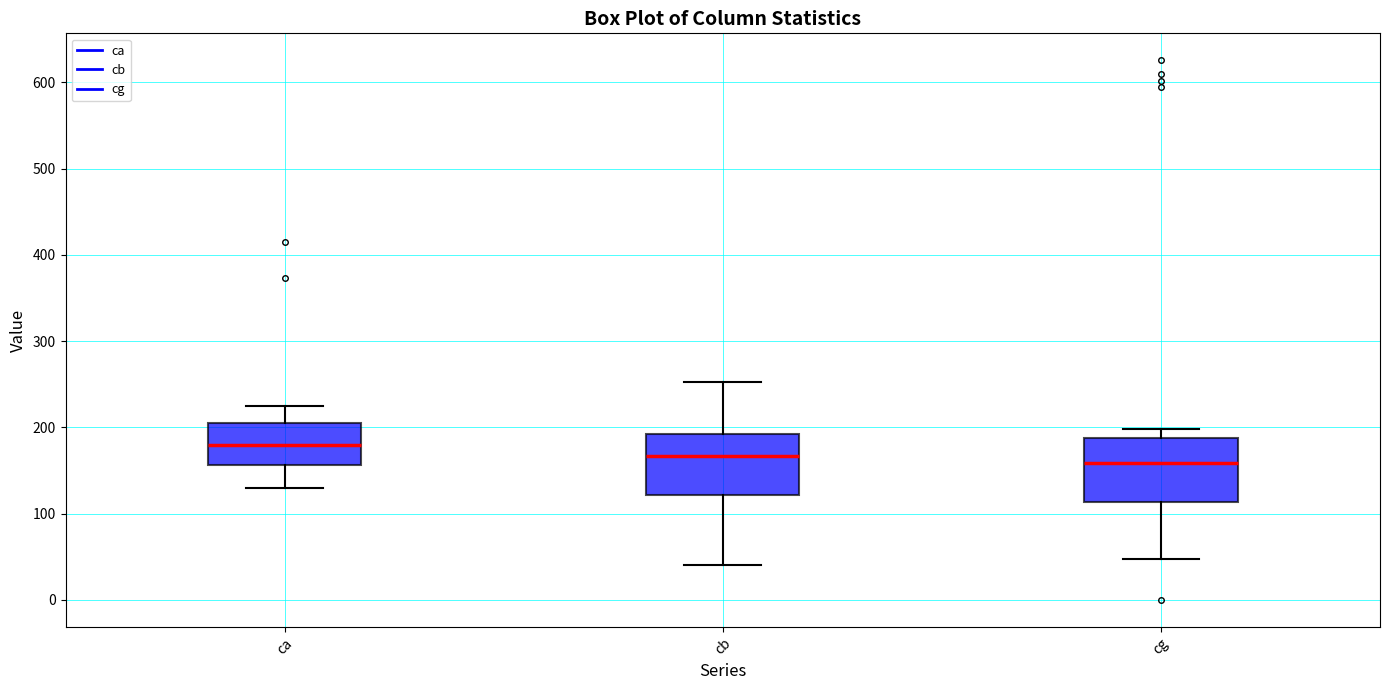

Where does the median line of the box for cb sit on the y-axis? The values are not printed on the chart, so give them approximately, as read against the axis.

170